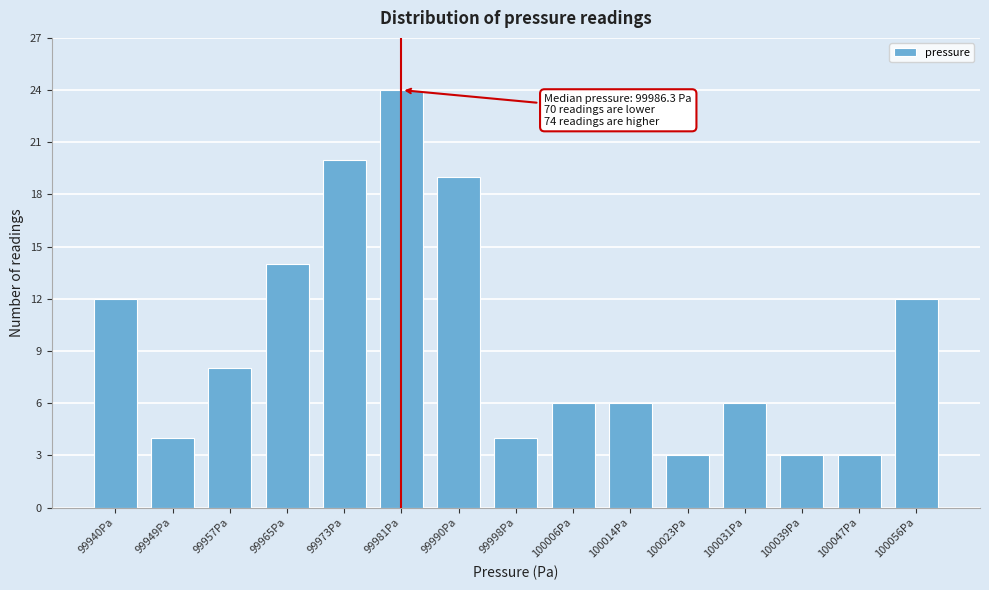

Reading left to right, transcribe all the data shown in this chart.

12	4	8	14	20	24	19	4	6	6	3	6	3	3	12